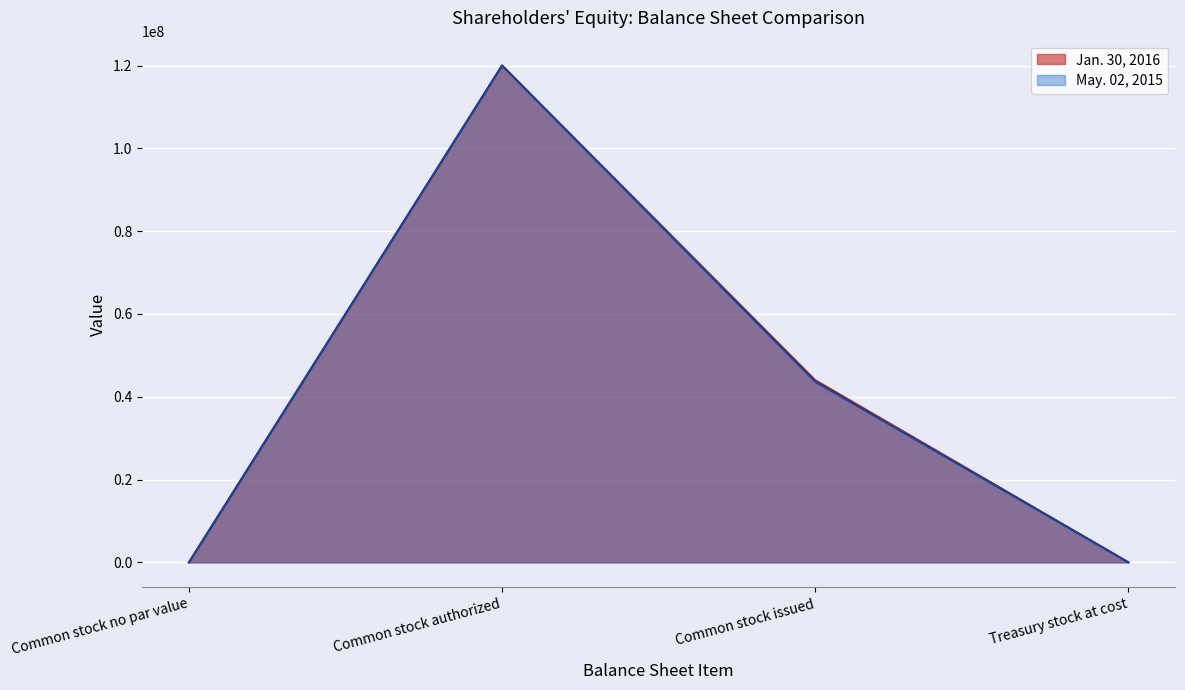

True or false: Jan. 30, 2016 has more than 1 points higher than both neighbors.

False